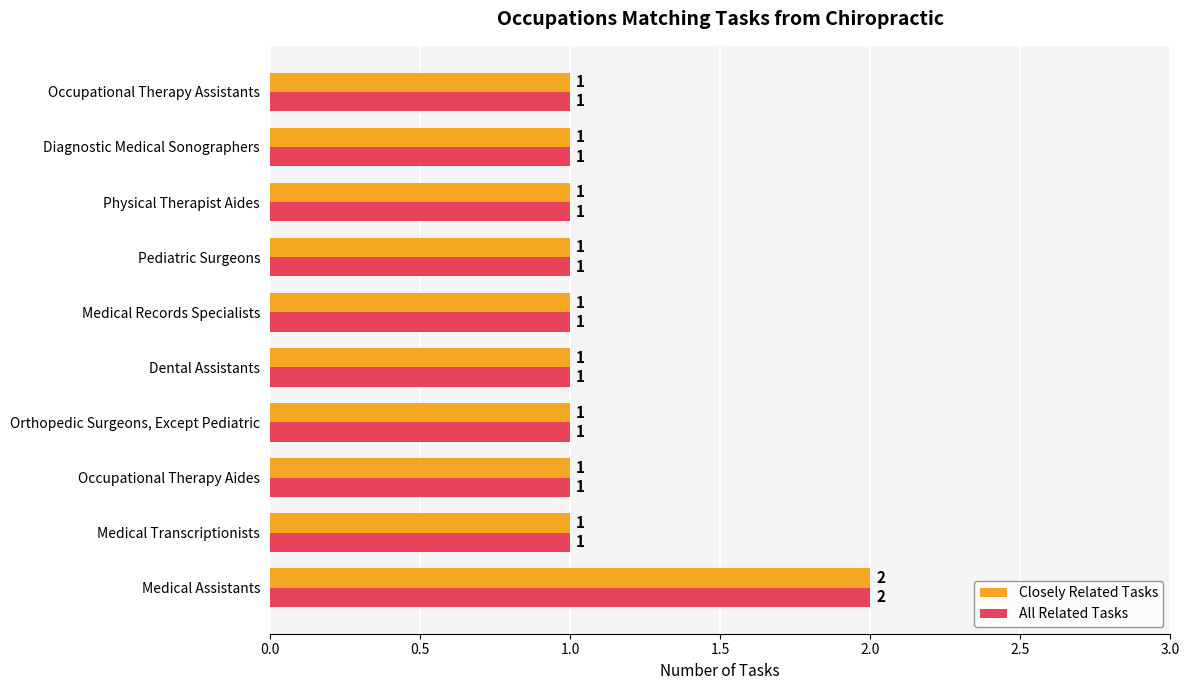

Which category has the highest value across all series?

Medical Assistants